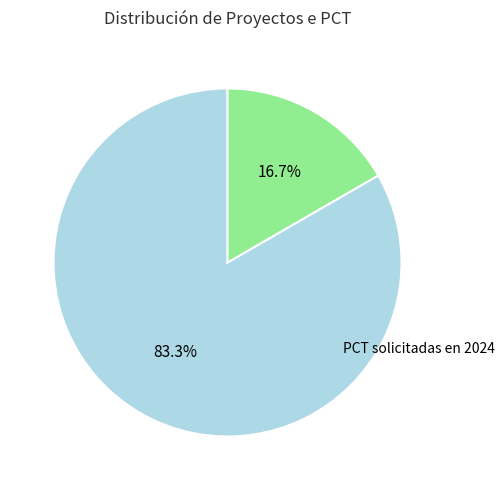

Does any single category account for the majority?

Yes